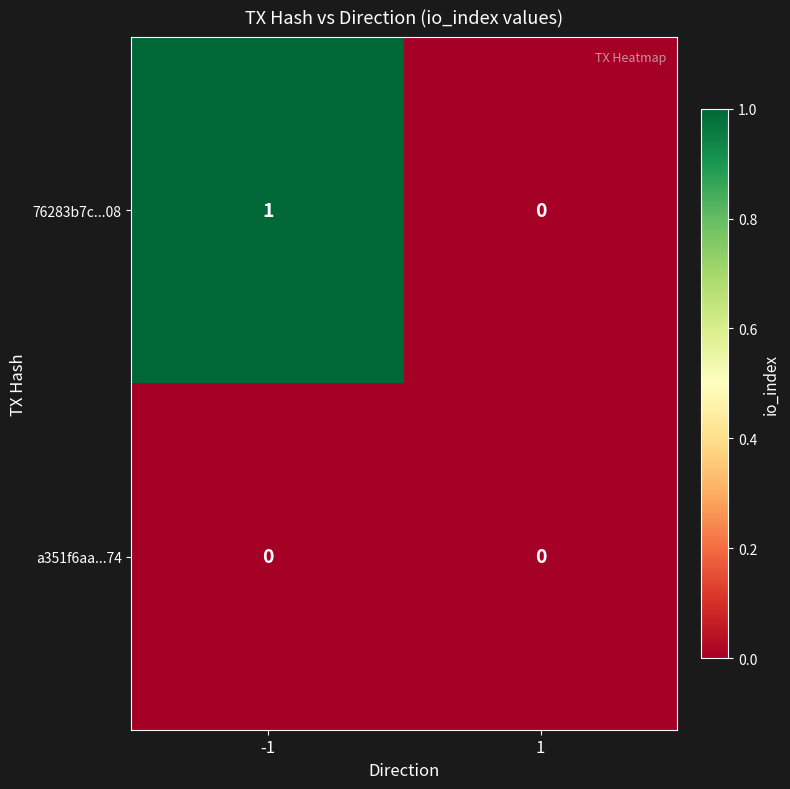

Is it true that 76283b7c...08 equals 0 at 1?

True